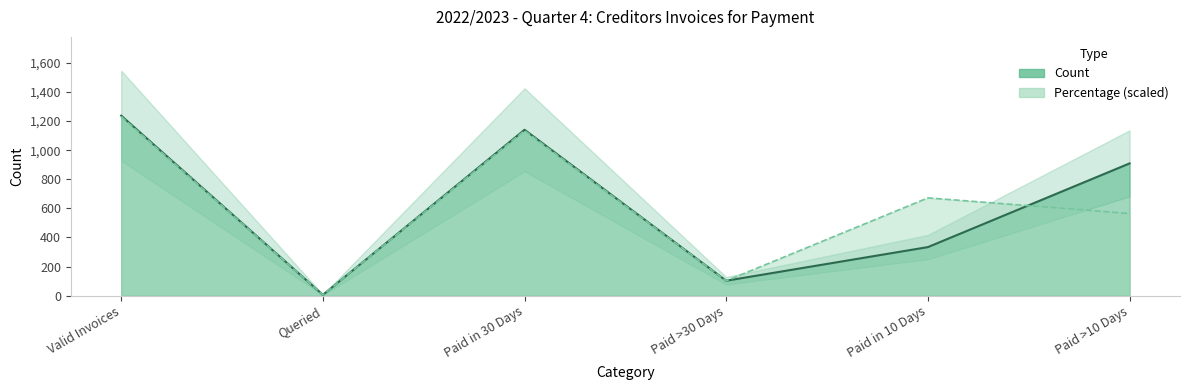

What are all the series names shown in the legend?

Count, Percentage